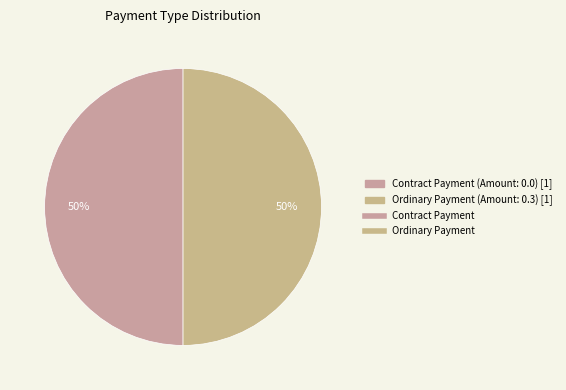

How many slices are in this pie chart?

2